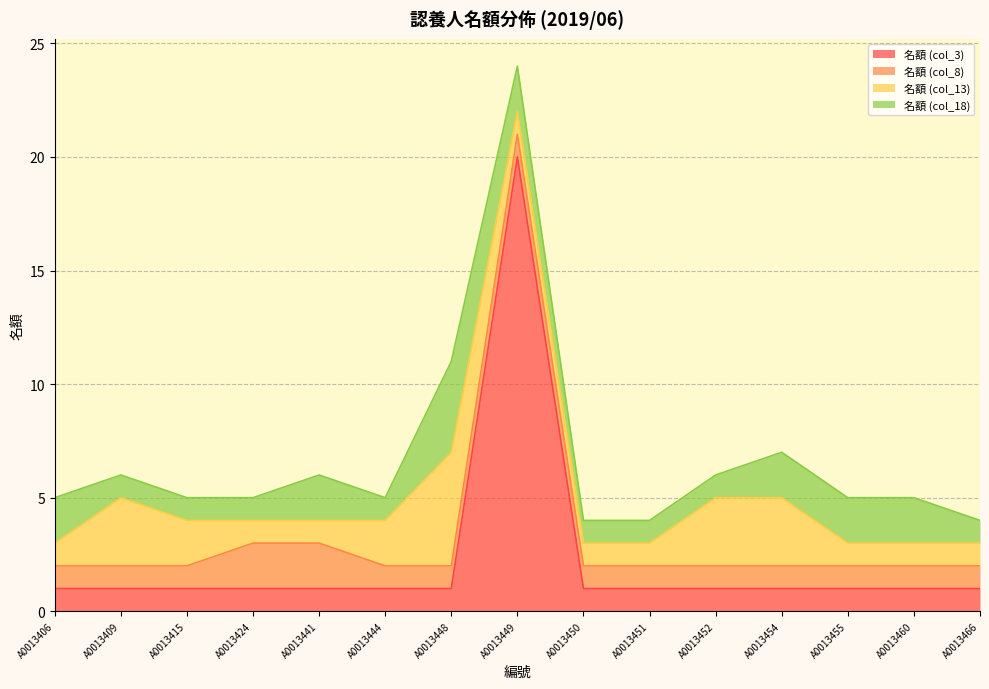

Between A0013466 and A0013415, which is larger?

A0013466